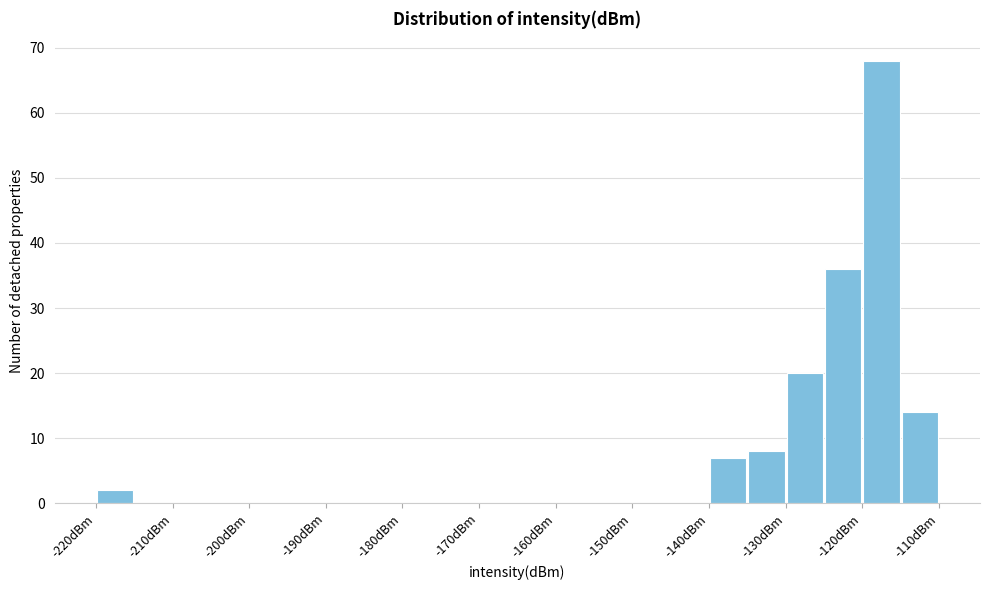

Reading left to right, list every bar in this chart as the range it spans on the x-axis followed by its height. The values are not printed on the chart, so give them approximately, as read against the axis.

-220 to -215: 2
-215 to -210: 0
-210 to -205: 0
-205 to -200: 0
-200 to -195: 0
-195 to -190: 0
-190 to -185: 0
-185 to -180: 0
-180 to -175: 0
-175 to -170: 0
-170 to -165: 0
-165 to -160: 0
-160 to -155: 0
-155 to -150: 0
-150 to -145: 0
-145 to -140: 0
-140 to -135: 7
-135 to -130: 8
-130 to -125: 20
-125 to -120: 36
-120 to -115: 68
-115 to -110: 14